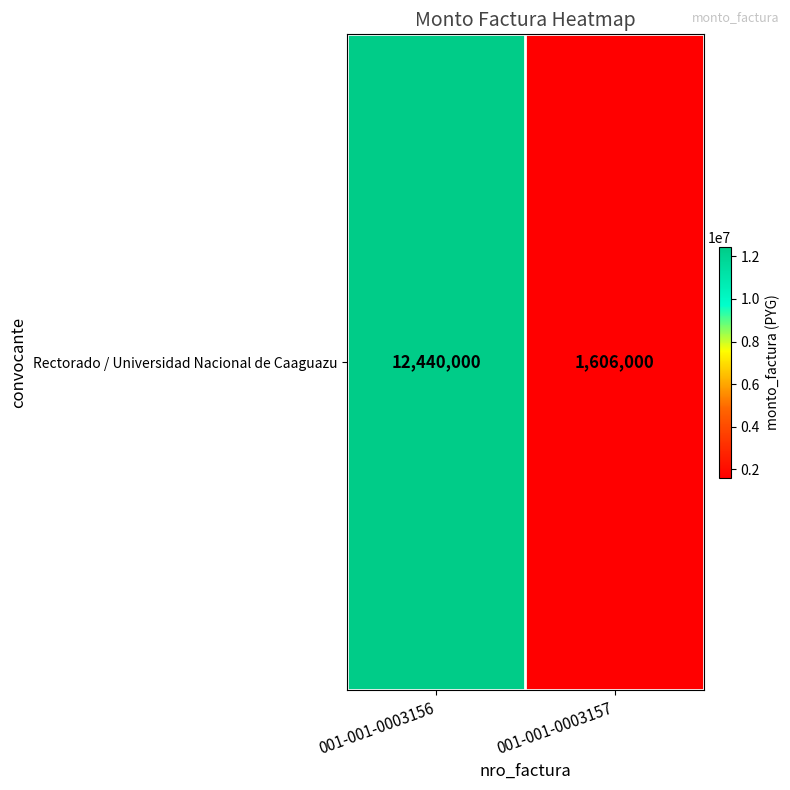

Which has a higher value, 001-001-0003156 or 001-001-0003157?

001-001-0003156